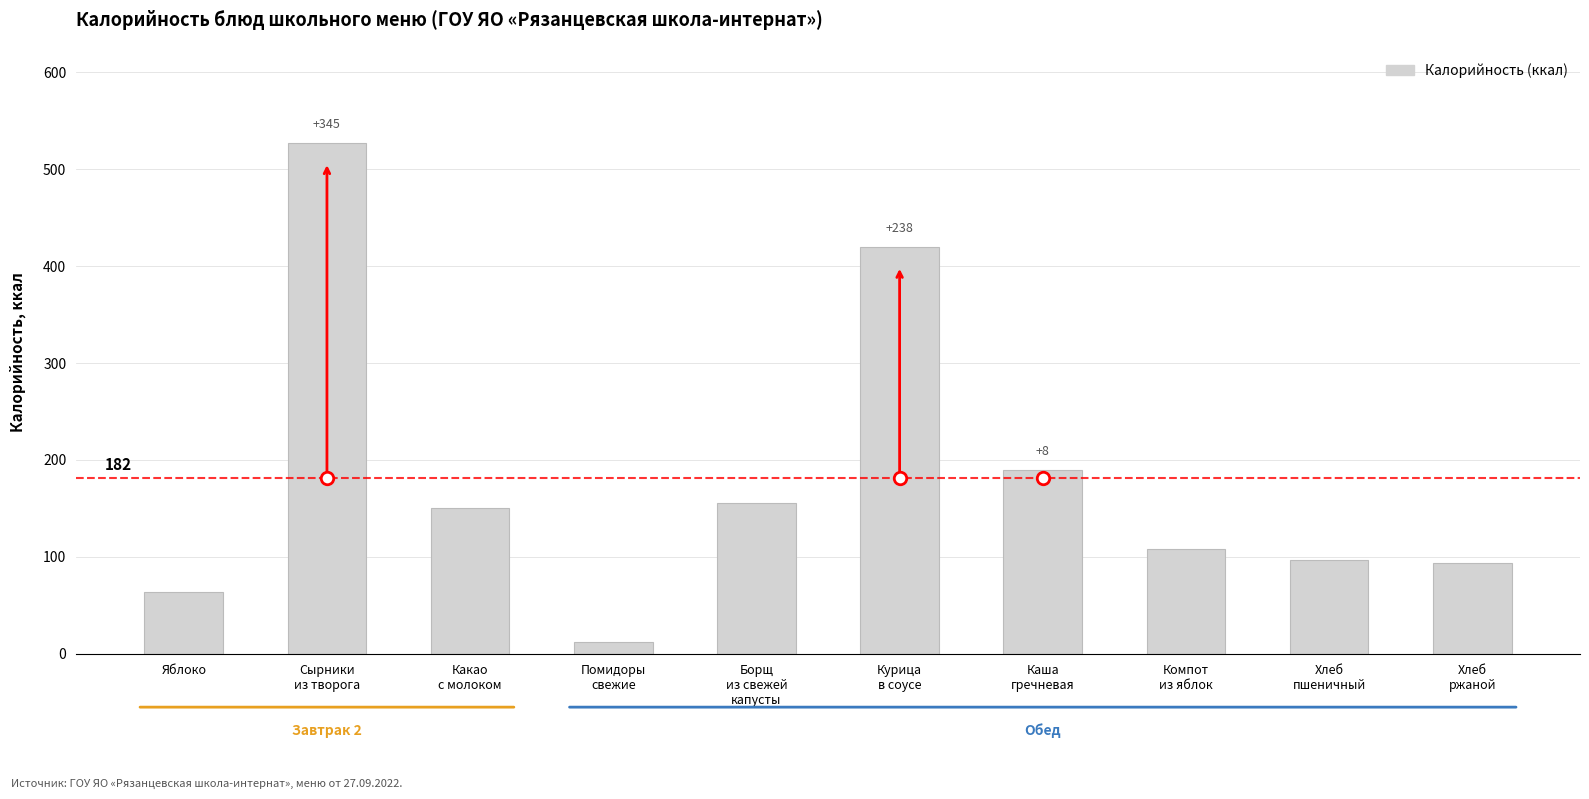

At which label is the value closest to 269?

Каша
гречневая